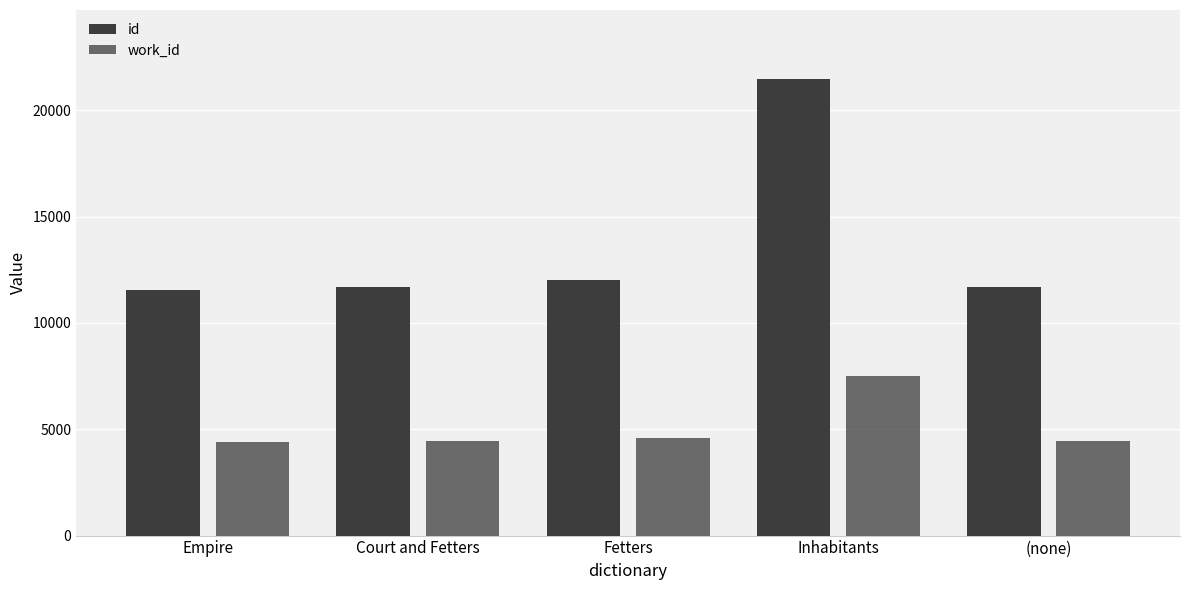

How many groups of bars are there?

5